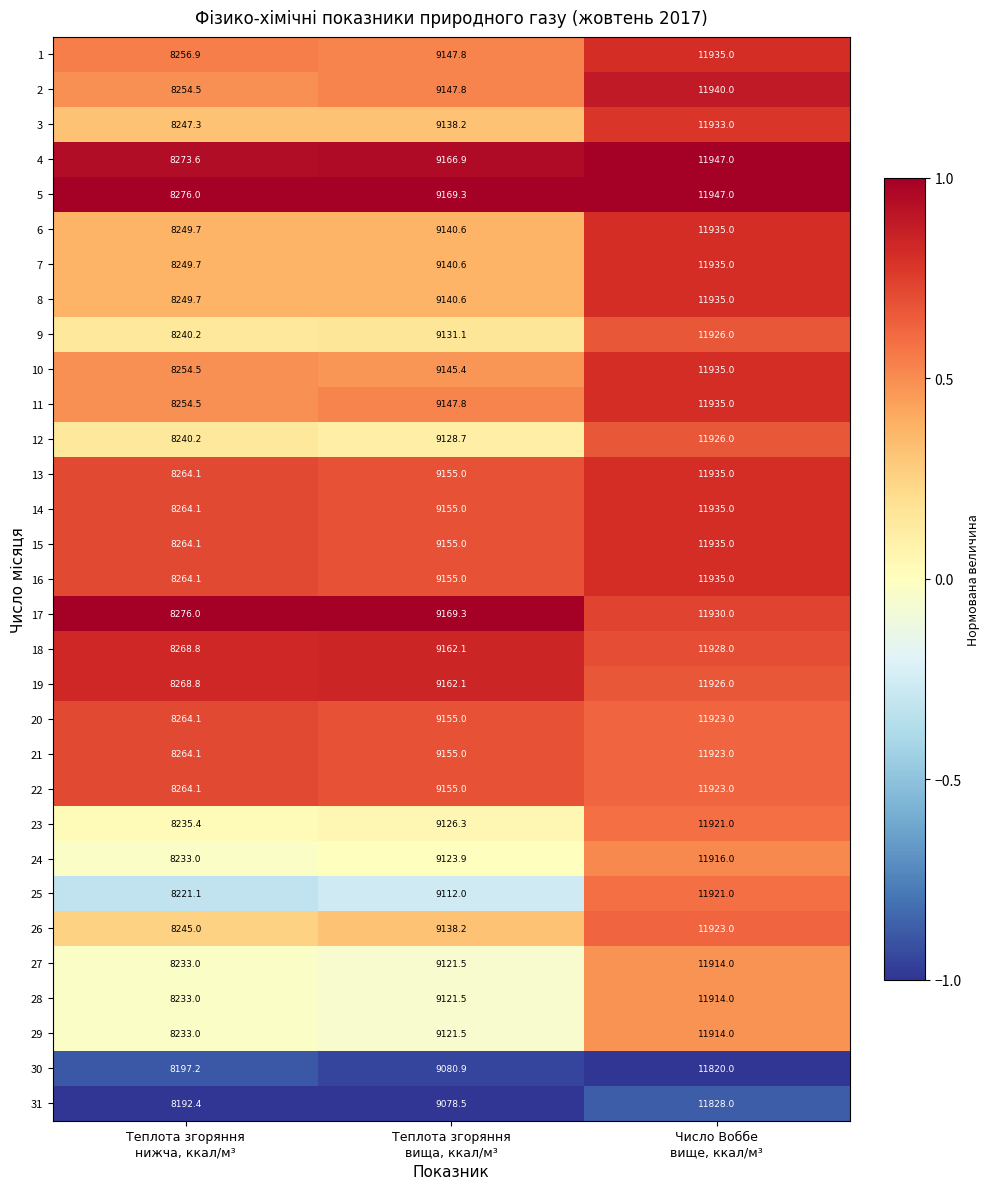

What is the average value of the 6 series?

9775.1